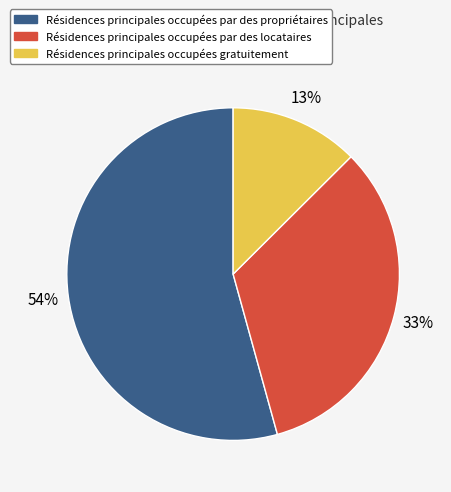

Does any single category account for the majority?

Yes